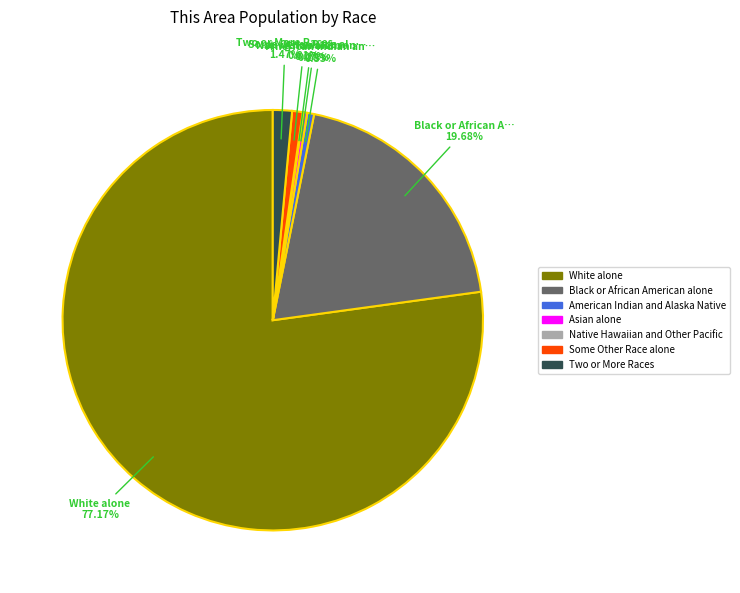

Do Black or African American alone and Asian alone together represent more than half of the pie?

No